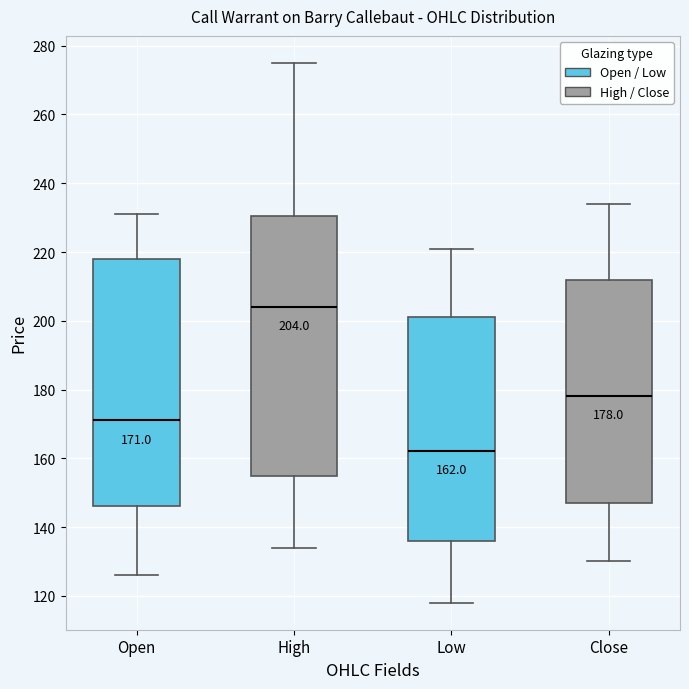

Comparing the boxes themselves (not the whiskers), which one is the tallest?

High